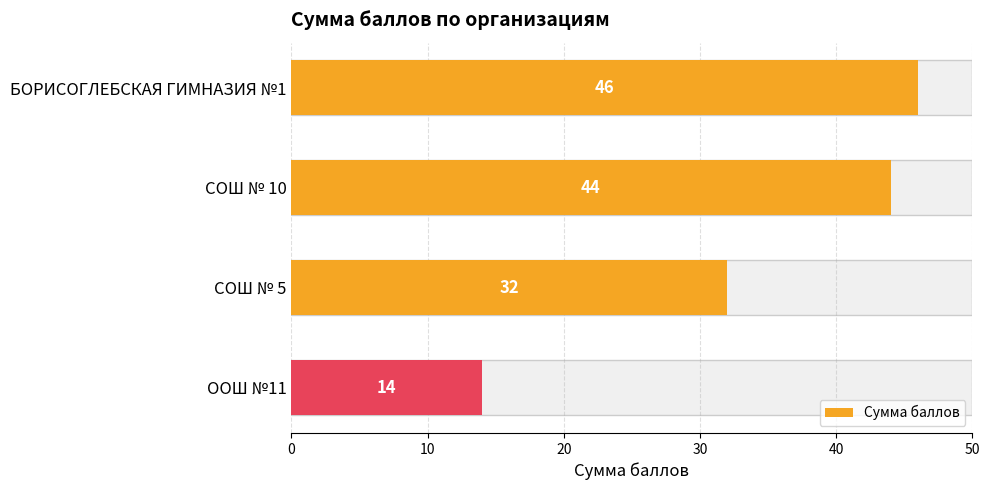

Are the bars horizontal?

Yes